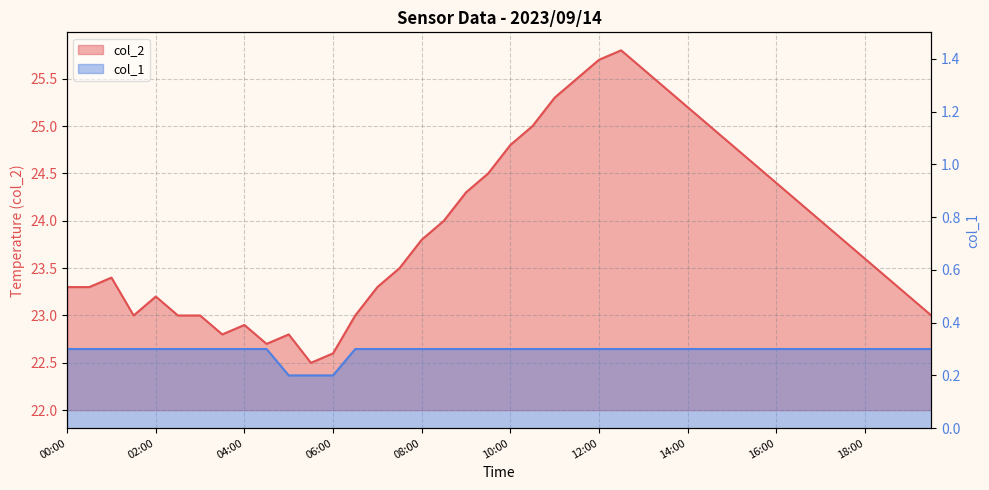

True or false: col_1 and col_2 cross at least once.

False